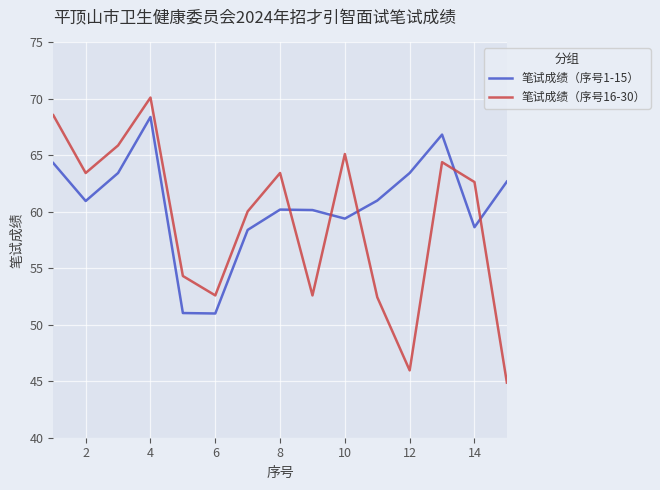

List the series in order of their peak value, highest first.

笔试成绩（序号16-30）, 笔试成绩（序号1-15）